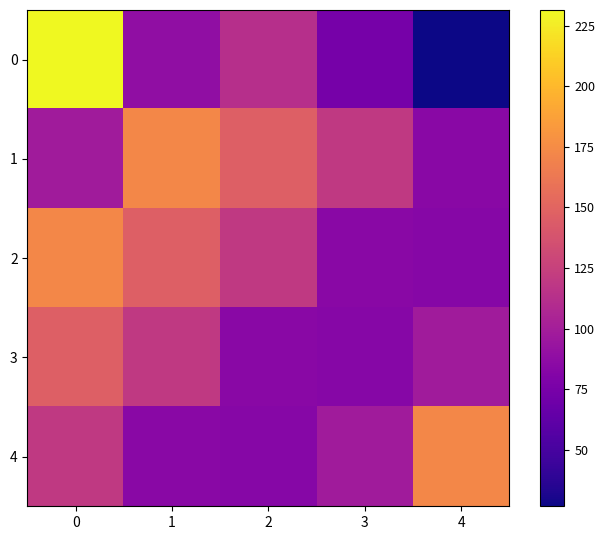

At 4, list the series in order from smallest to largest.

0, 2, 1, 3, 4